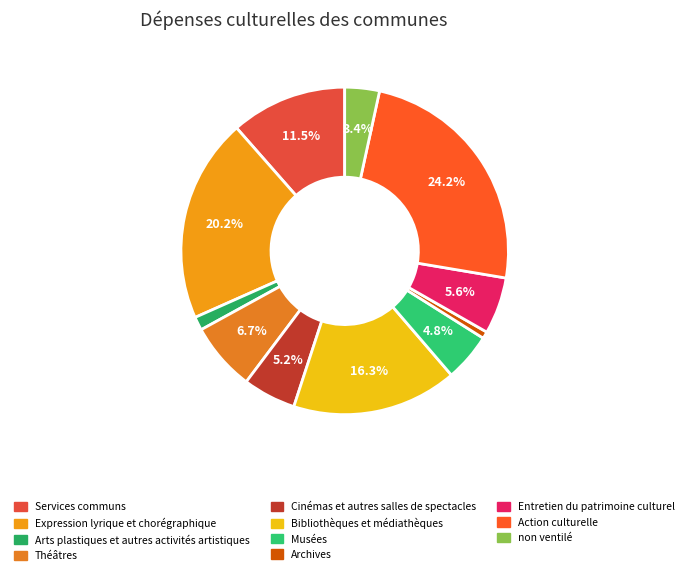

Count the number of slices in the pie.

11